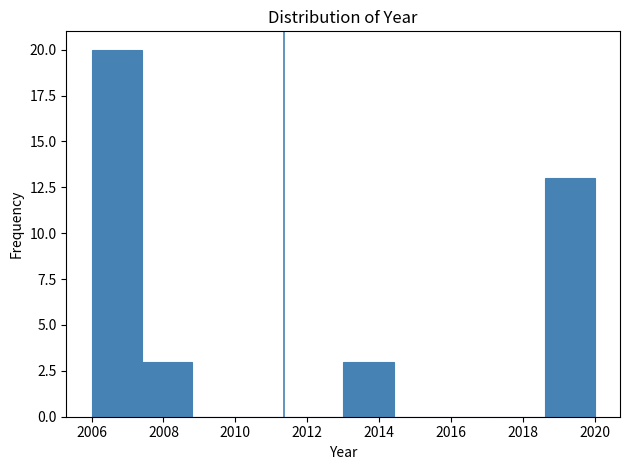

Reading left to right, transcribe this chart: for each bar, give the range it covers on the x-axis and its height. The values are not printed on the chart, so give them approximately, as read against the axis.

2006.0 to 2007.4: 20
2007.4 to 2008.8: 3
2008.8 to 2010.2: 0
2010.2 to 2011.6: 0
2011.6 to 2013.0: 0
2013.0 to 2014.4: 3
2014.4 to 2015.8: 0
2015.8 to 2017.2: 0
2017.2 to 2018.6: 0
2018.6 to 2020.0: 13